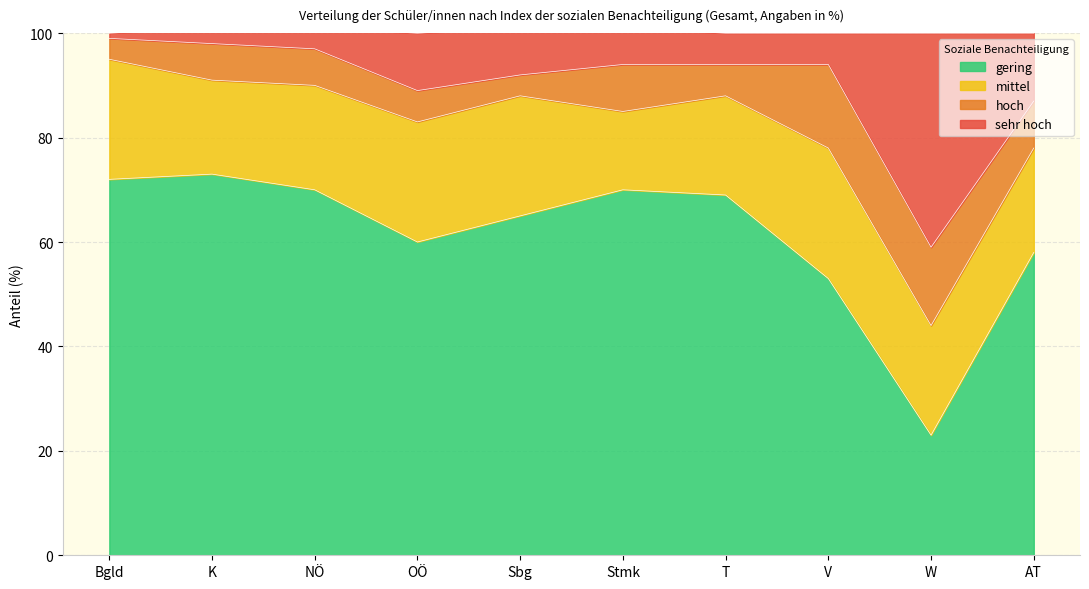

What is the total value across all series at AT?

100